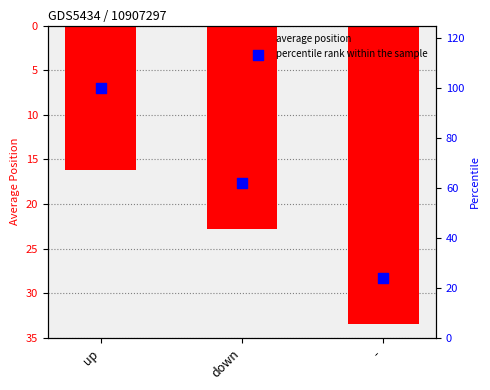

Which series has the widest spread of Y values?

percentile rank within the sample